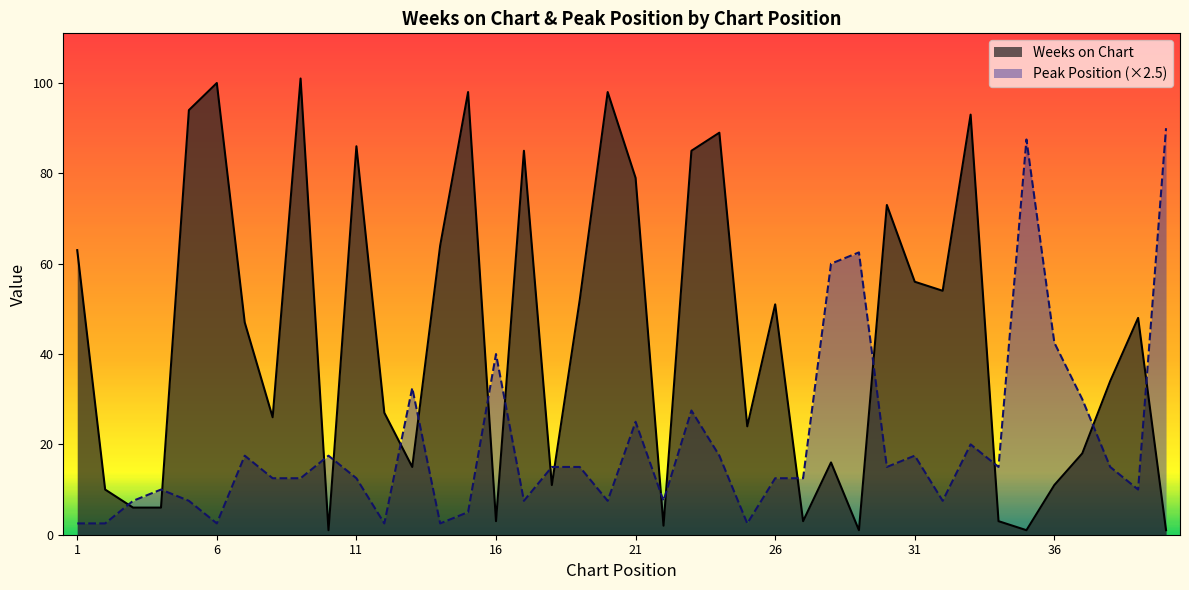

What are all the series names shown in the legend?

Weeks on Chart, Peak Position (×2.5)